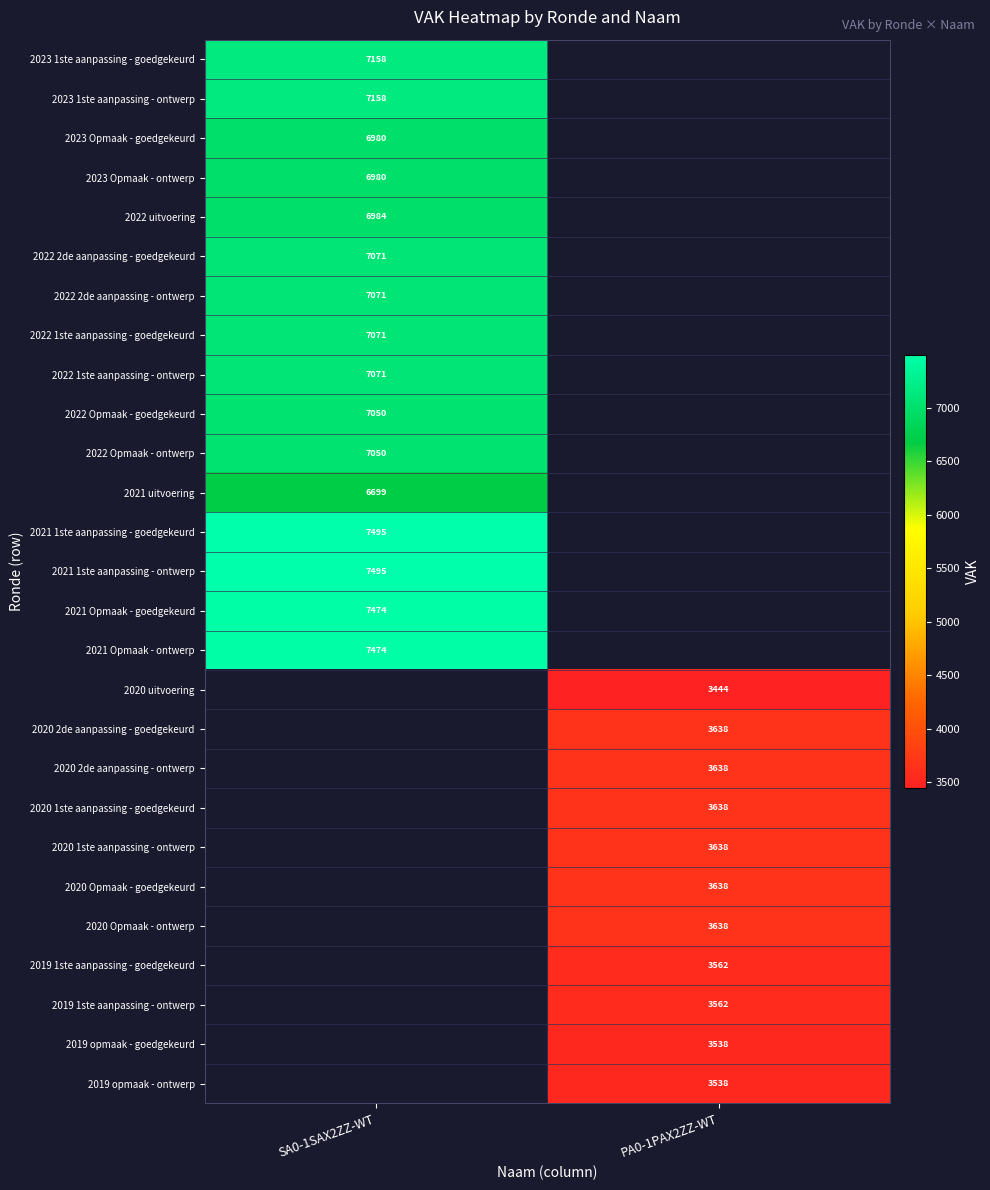

Is the value of 2020 1ste aanpassing - goedgekeurd at PA0-1PAX2ZZ-WT greater than the value of 2023 Opmaak - goedgekeurd at SA0-1SAX2ZZ-WT?

No